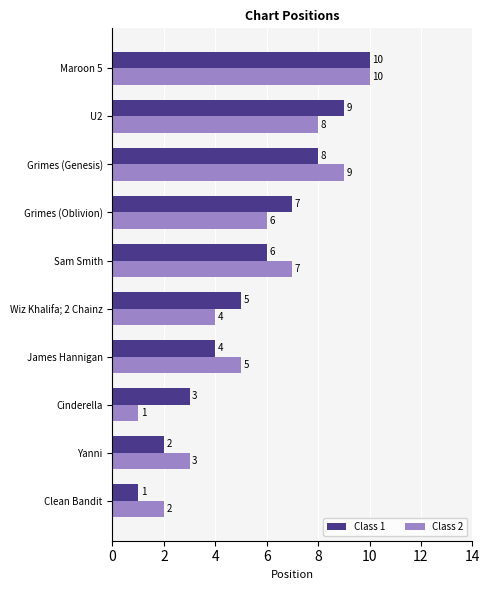

At which label does Class 2 reach its minimum?

Cinderella